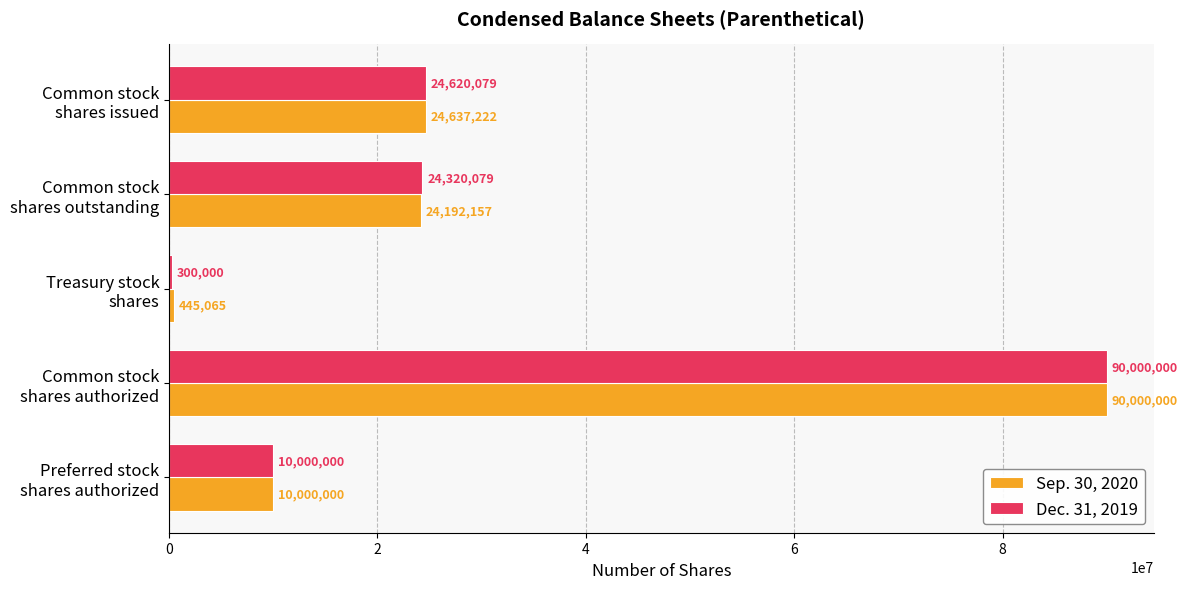

What is the highest value of the Dec. 31, 2019 series?

90000000